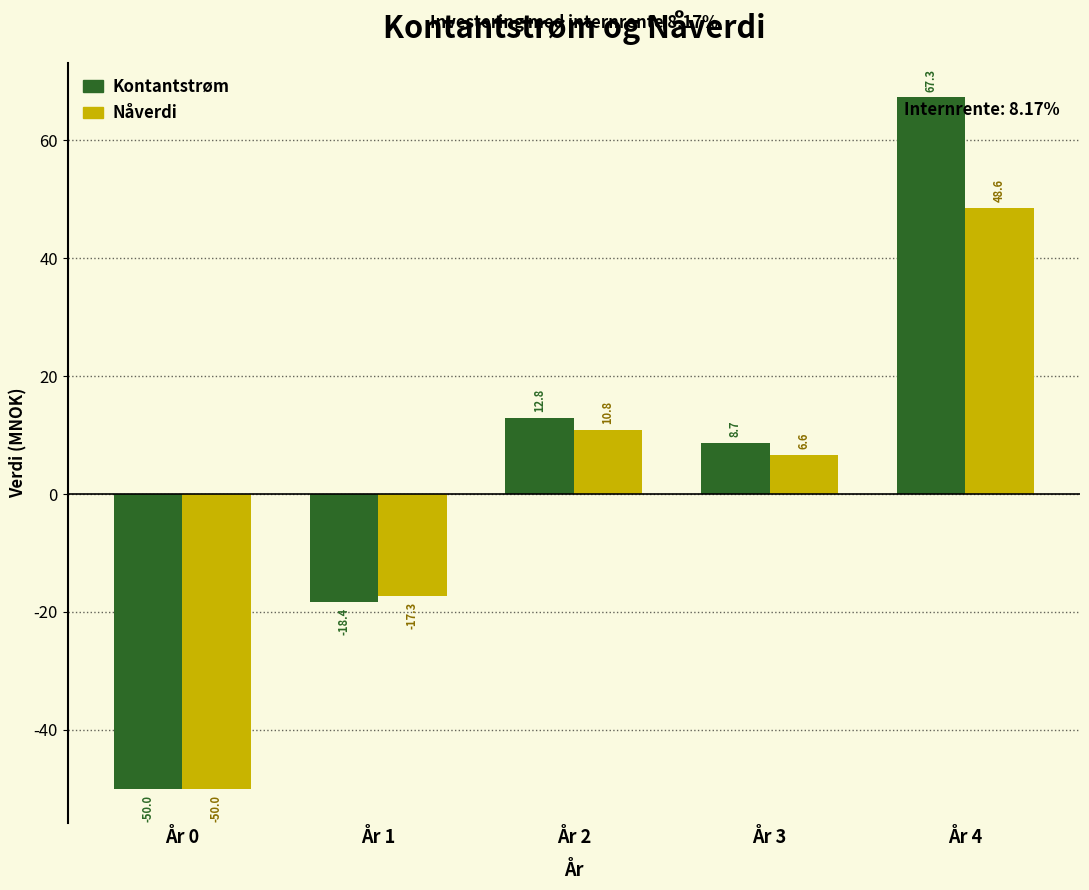

At which category is the sum across all series the highest?

År 4